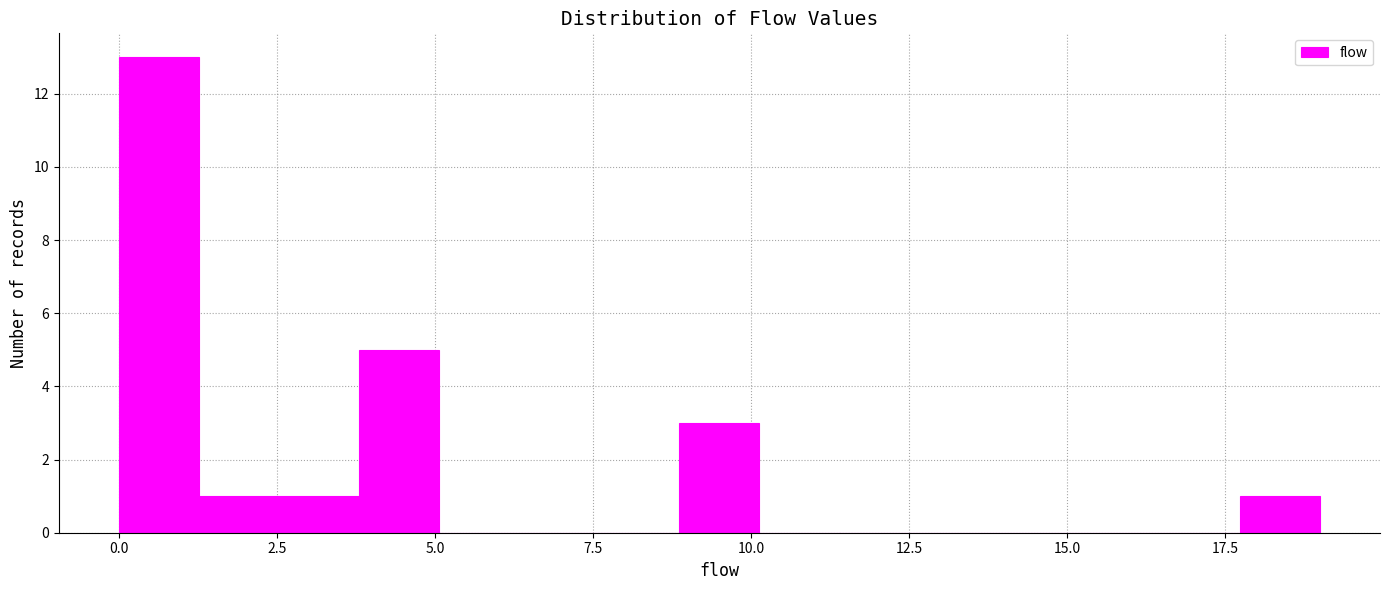

Read against the x-axis, roughly where is the centre of the tallest bar?

0.5